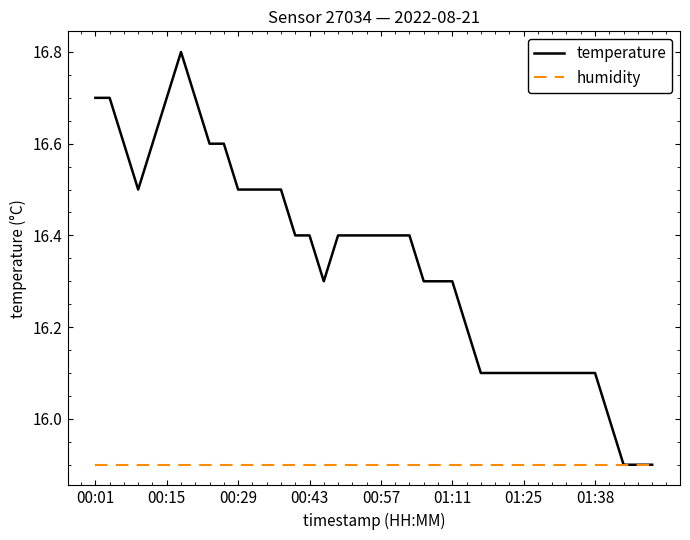

What is the highest value of the temperature series?

16.8